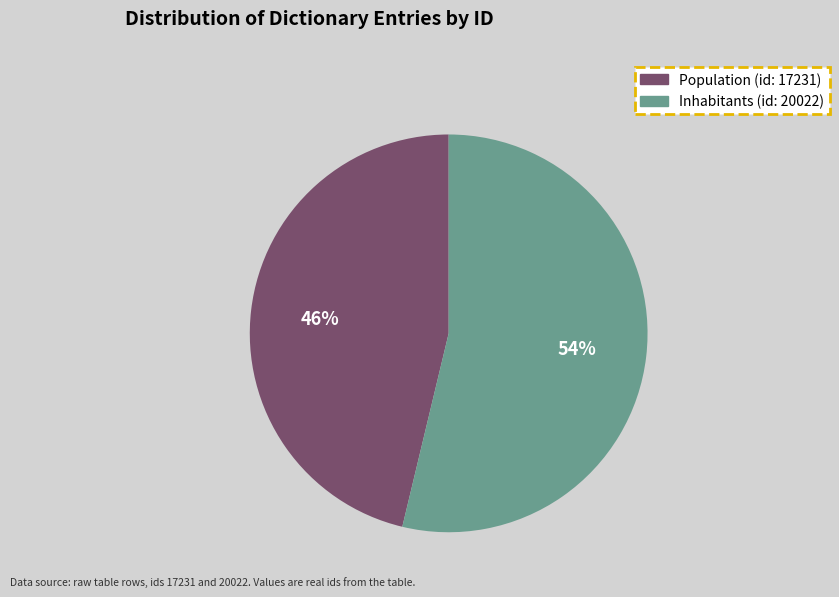

Which category accounts for the majority?

Inhabitants (id: 20022)